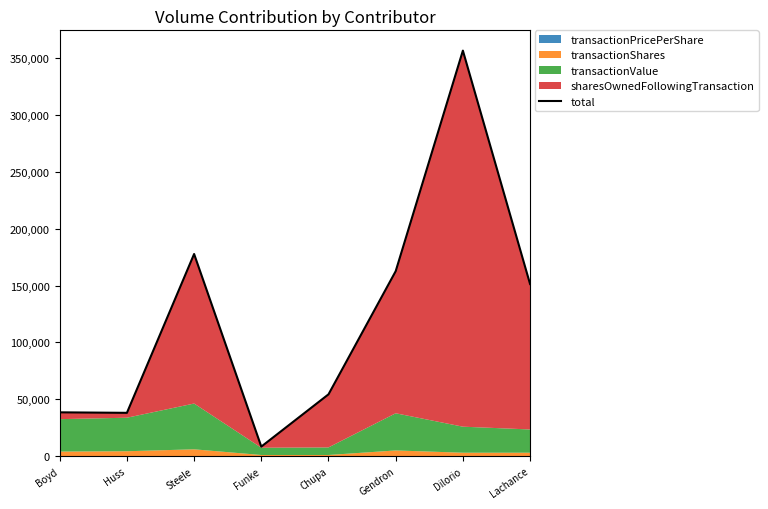

List the labels in order of value, largest first.

Dilorio, Steele, Gendron, Lachance, Chupa, Boyd, Huss, Funke